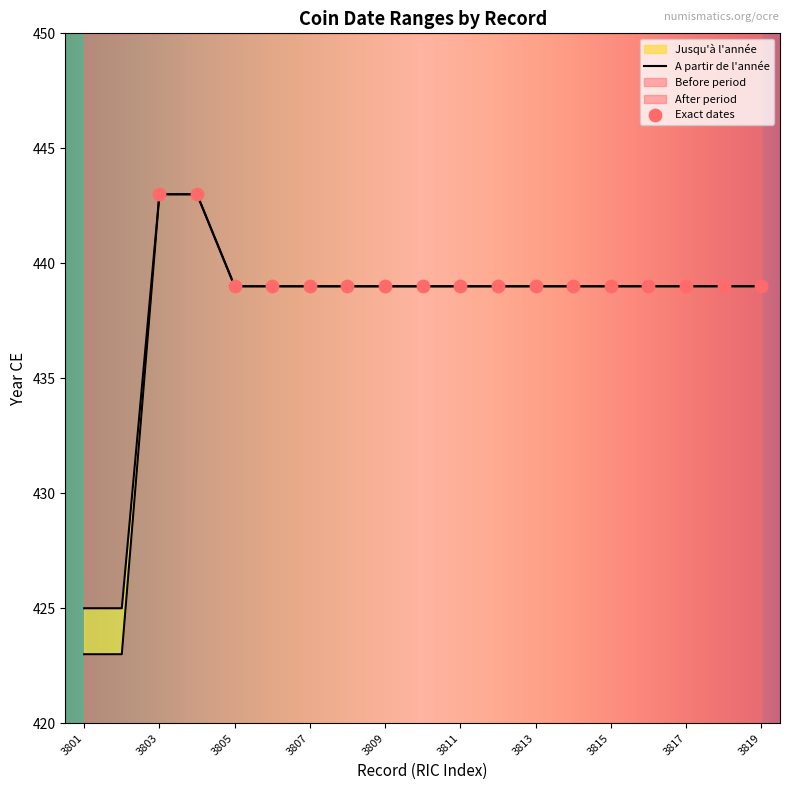

At how many categories does at least one series exceed 435?

17